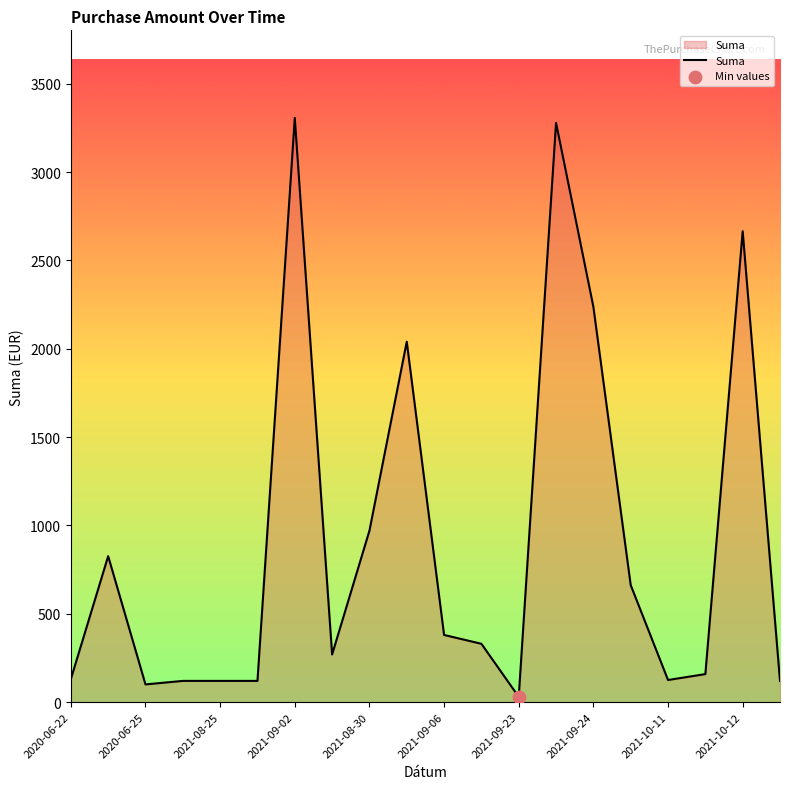

What is the maximum value shown in the chart?

3306.8